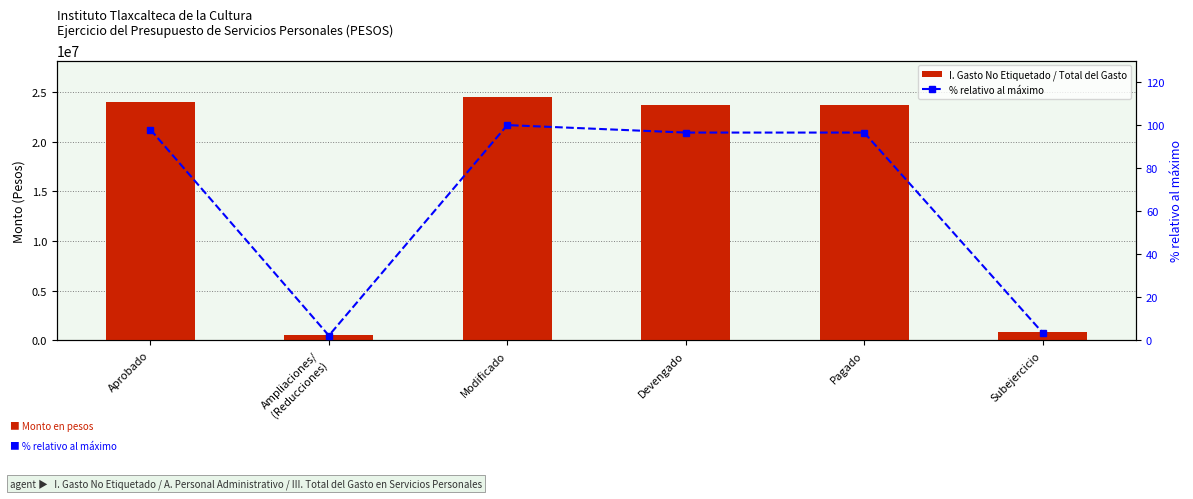

What is the value of the % relativo al máximo bar at the 3rd from the left?

100.0